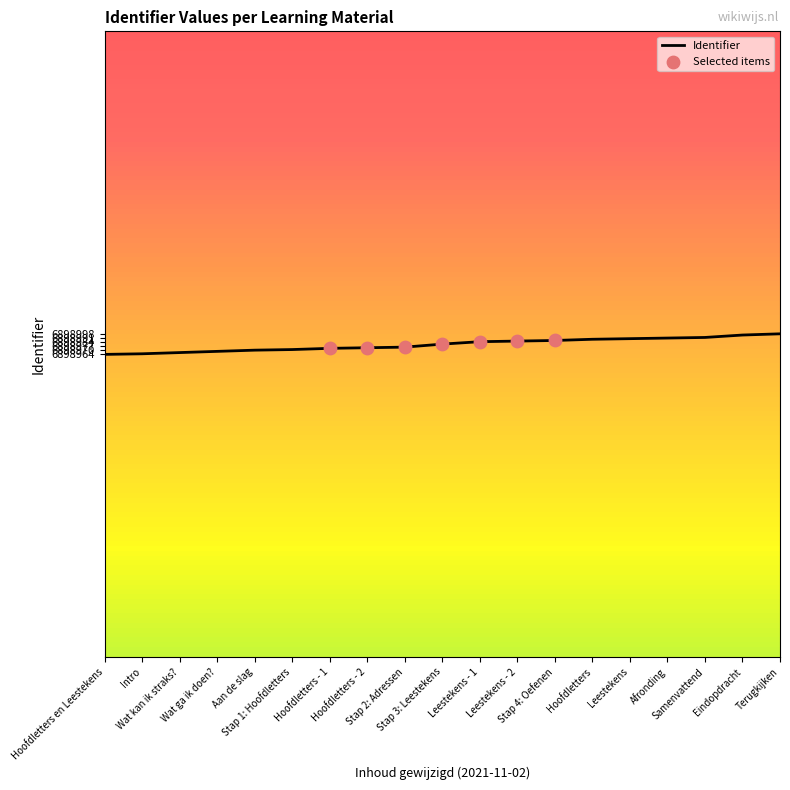

Approximately how many times larger is the value at Terugkijken compared to Leestekens - 1?

1.0